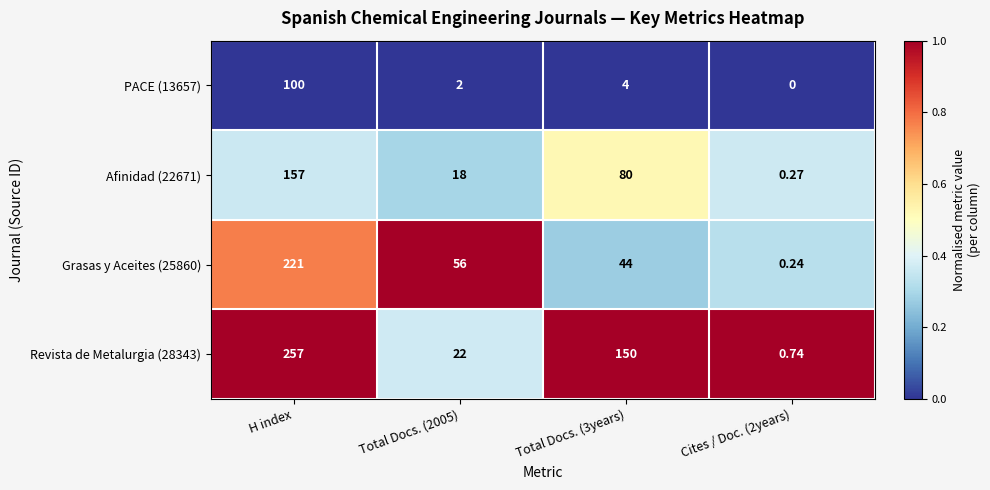

Which series has the largest total across all categories?

Revista de Metalurgia (28343)